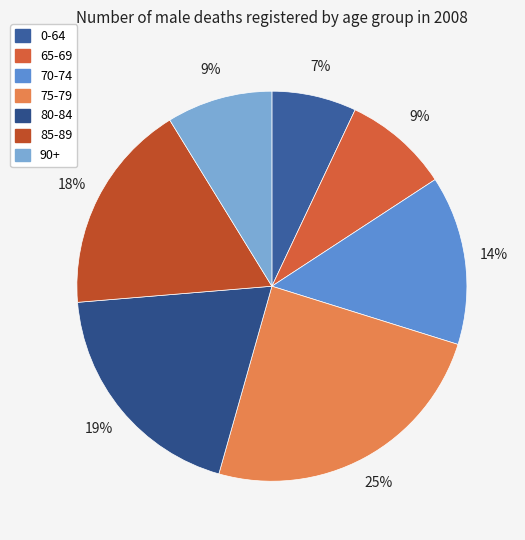

How many segments does this pie chart have?

7